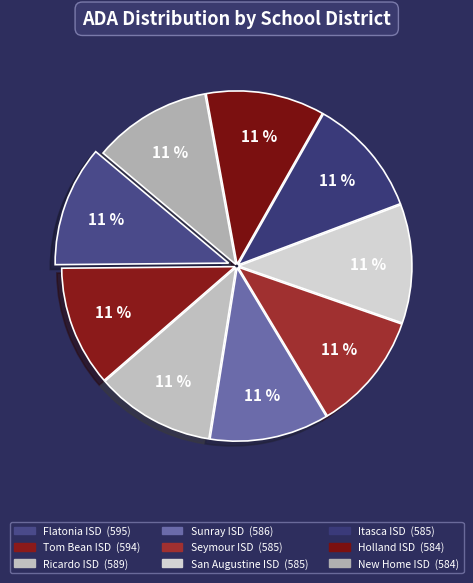

Rank the categories by value from lowest to highest.

New Home ISD, Holland ISD, Itasca ISD, San Augustine ISD, Seymour ISD, Sunray ISD, Ricardo ISD, Tom Bean ISD, Flatonia ISD